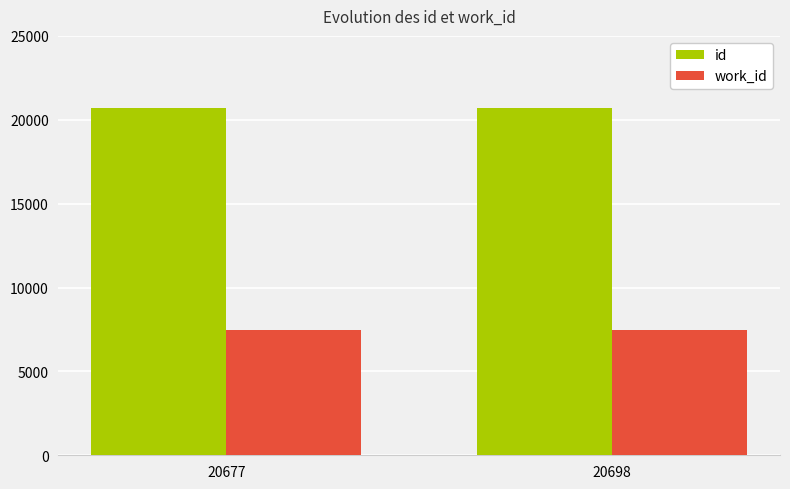

How many groups of bars are there?

2